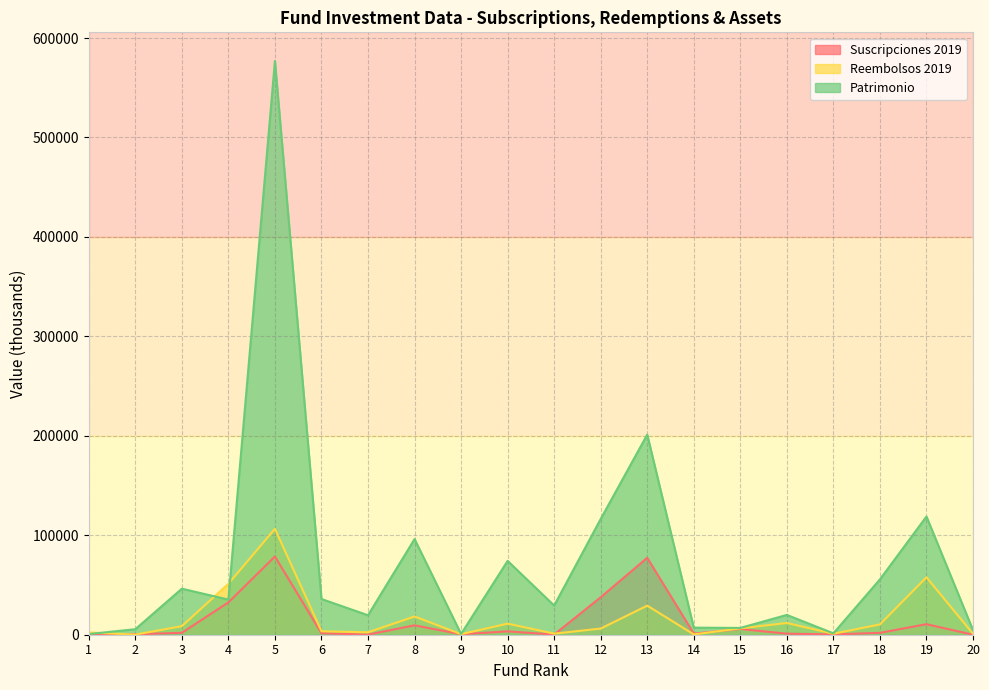

Reading left to right, list all the values displayed in this chart.

Suscripciones 2019: 77	514	1928	32506	78631	1454	124	9431	493	3392	144	37672	77337	1136	5743	1055	313	1884	10584	0
Reembolsos 2019: 2288	110	8615	51175	106512	3506	2429	18316	579	11131	1093	6182	29252	310	6389	11801	979	10360	57758	945
Patrimonio: 667	5553	46285	35349	576887	35912	19568	96188	764	74238	29351	116397	201206	7107	6823	19911	1391	55635	118849	4668